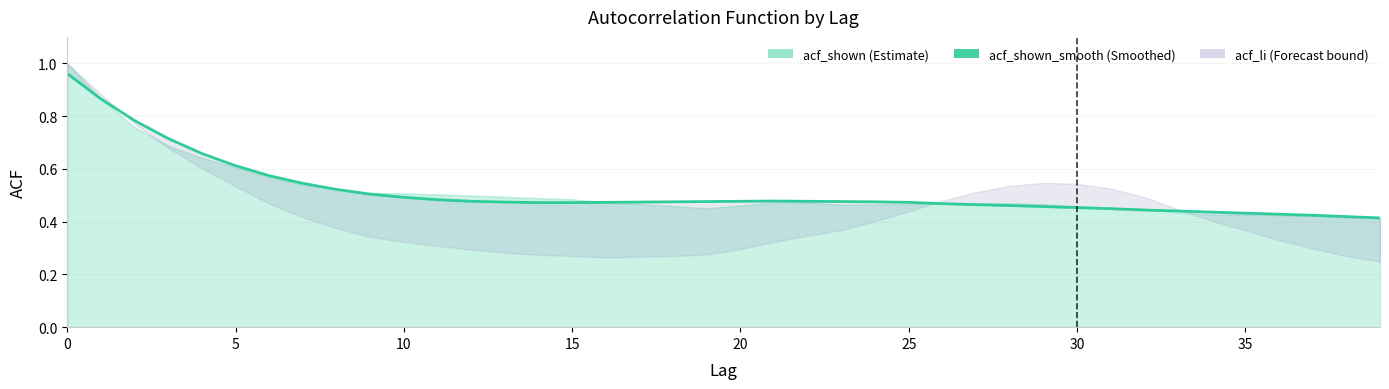

True or false: the data has more than 1 interior local peaks.

False